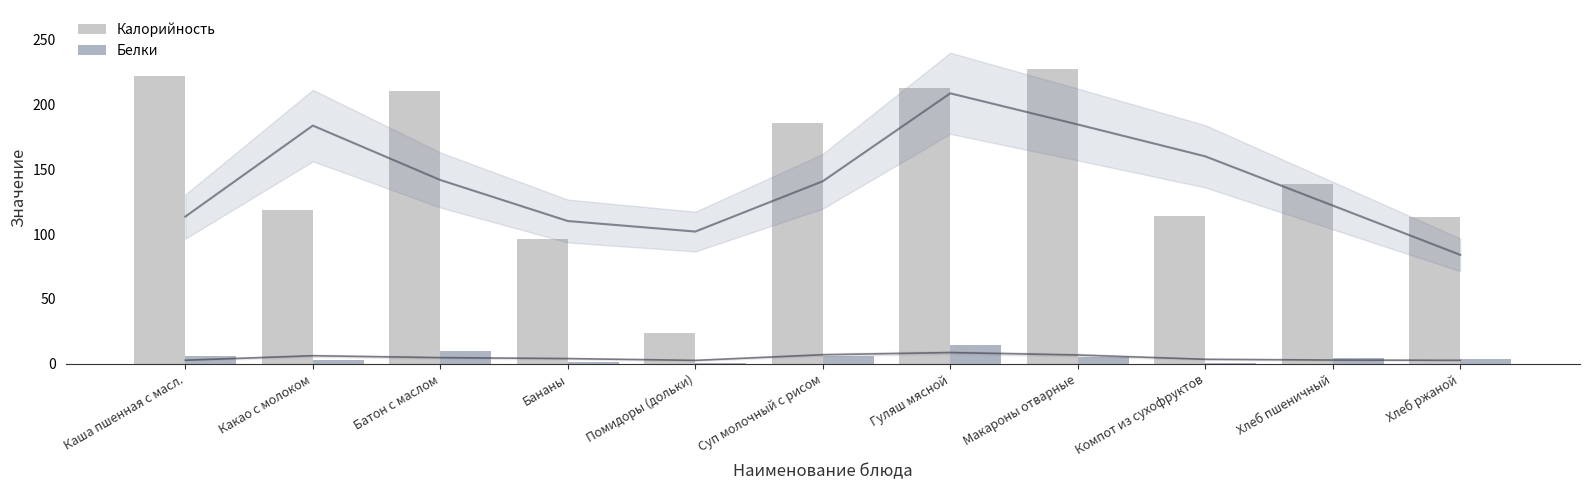

Reading right to left, extract all data points from this chart.

Калорийность: 113.4	138.6	113.8	227.0	212.1	185.7	24.0	96.0	210.0	118.7	221.6
Белки: 4.0	4.6	0.6	5.7	14.4	6.2	0.7	1.5	10.3	2.8	5.9